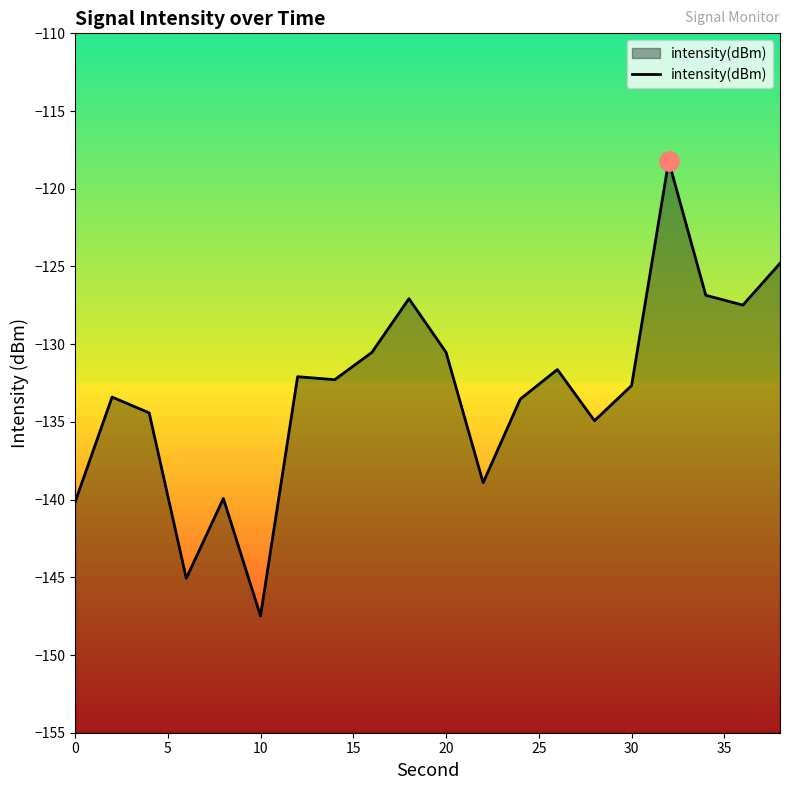

Which label corresponds to the smallest value in the chart?

10